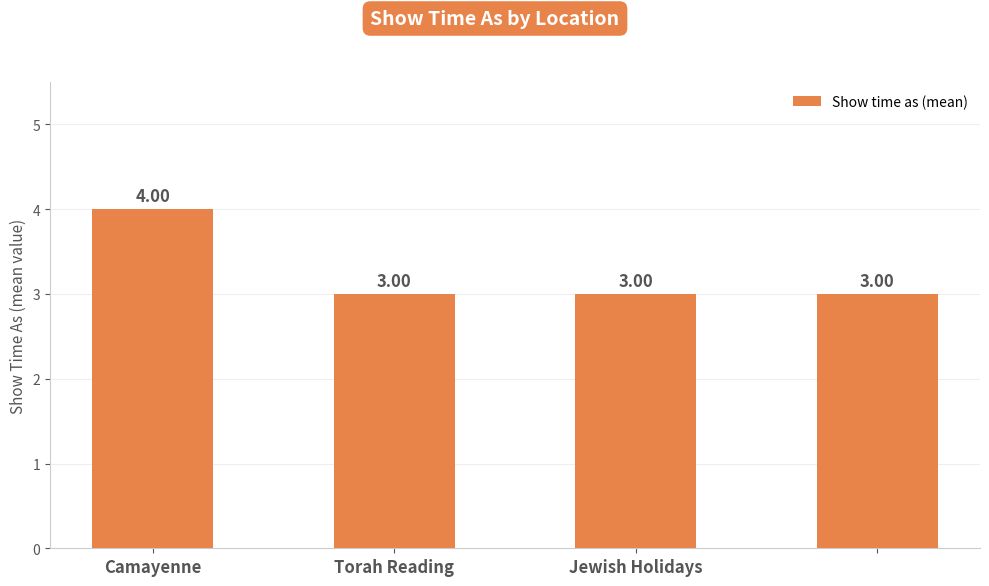

What is the sum of all values?

13